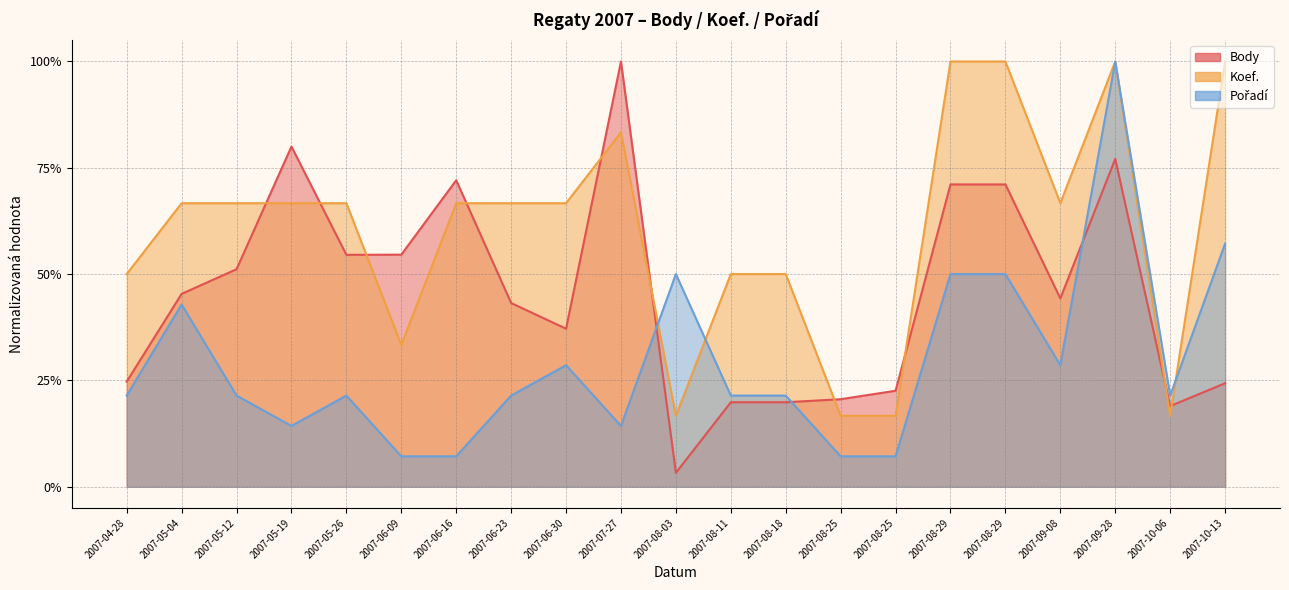

What is the approximate value of Pořadí at 2007-07-27?

0.1